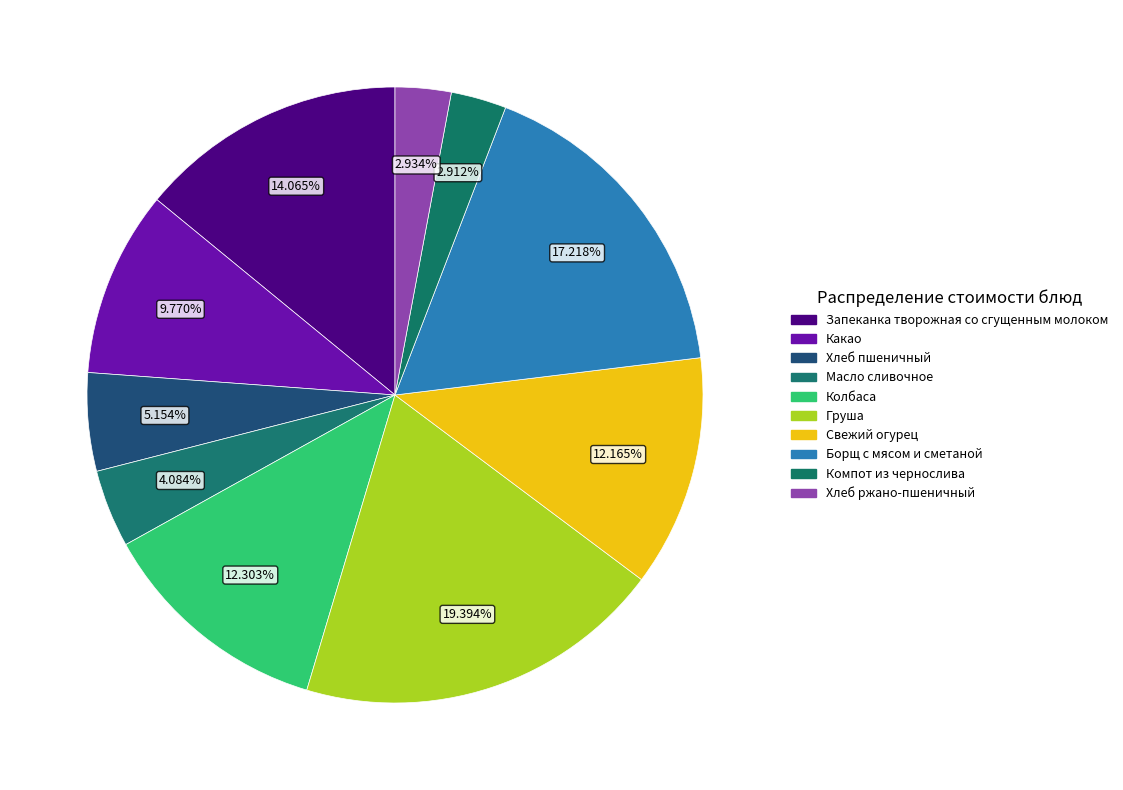

How many segments does this pie chart have?

10